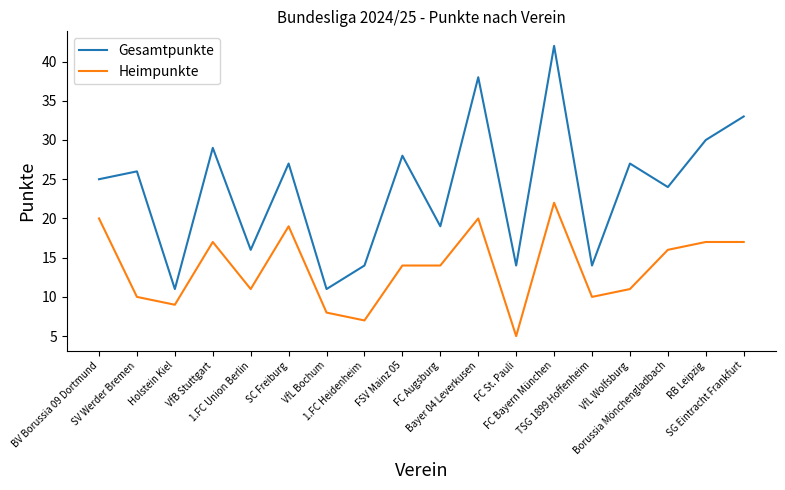

List the series in order of their peak value, highest first.

Gesamtpunkte, Heimpunkte